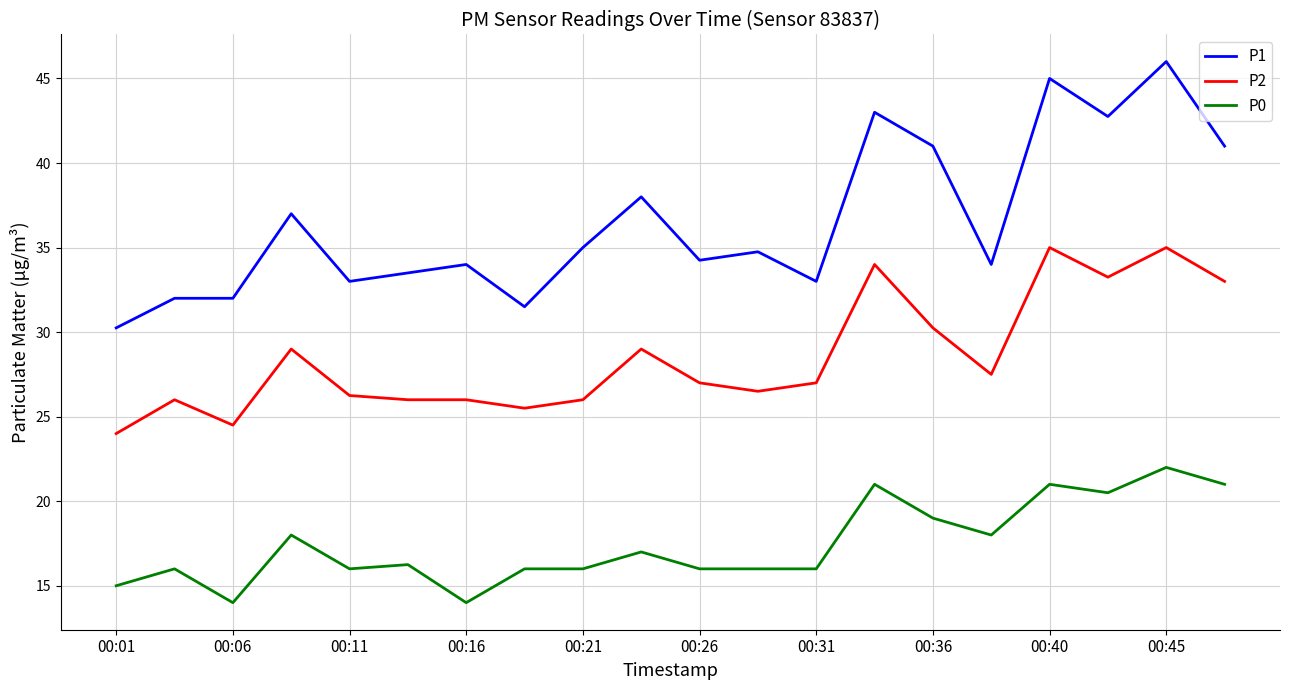

What is the minimum value shown in the chart?

14.0